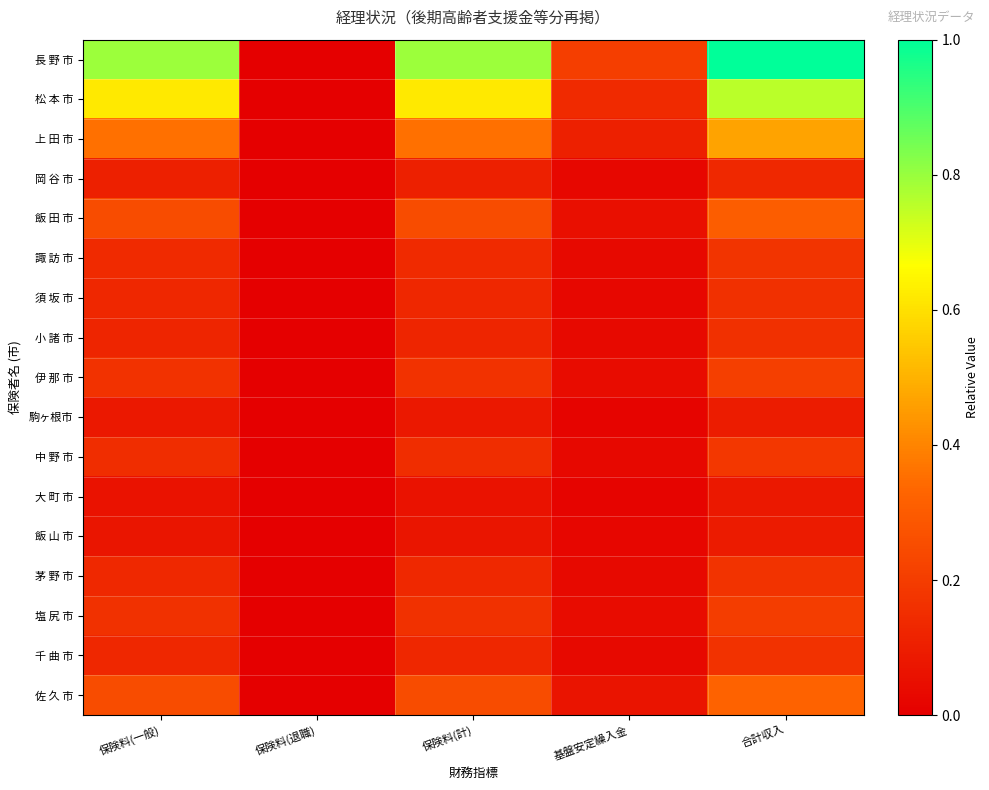

Between 保険料(計) and 基盤安定繰入金, which series saw the biggest shift?

長 野 市